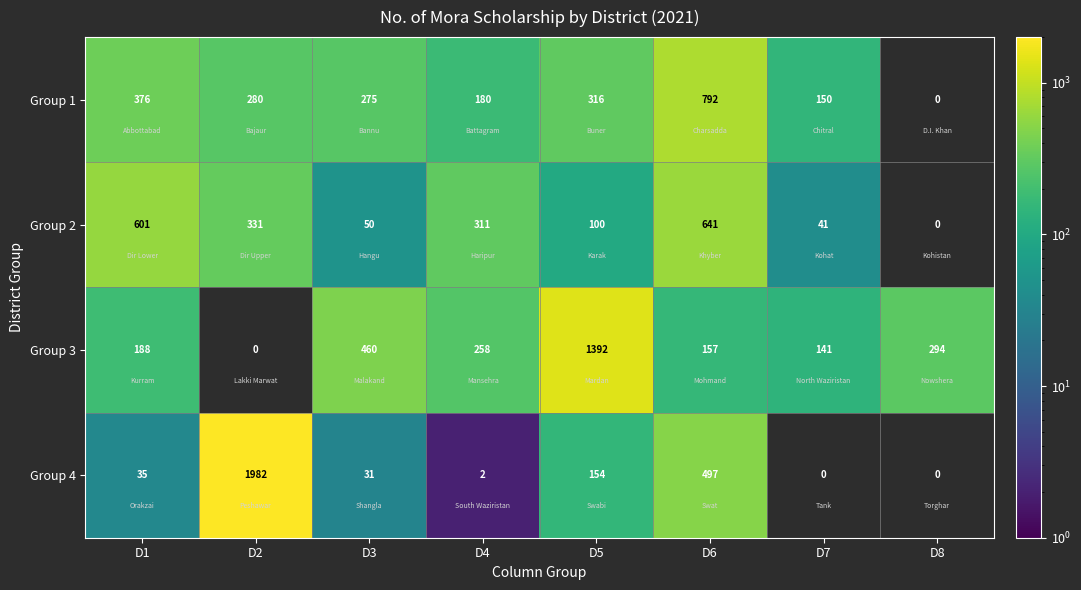

At how many categories does at least one series exceed 834?

2